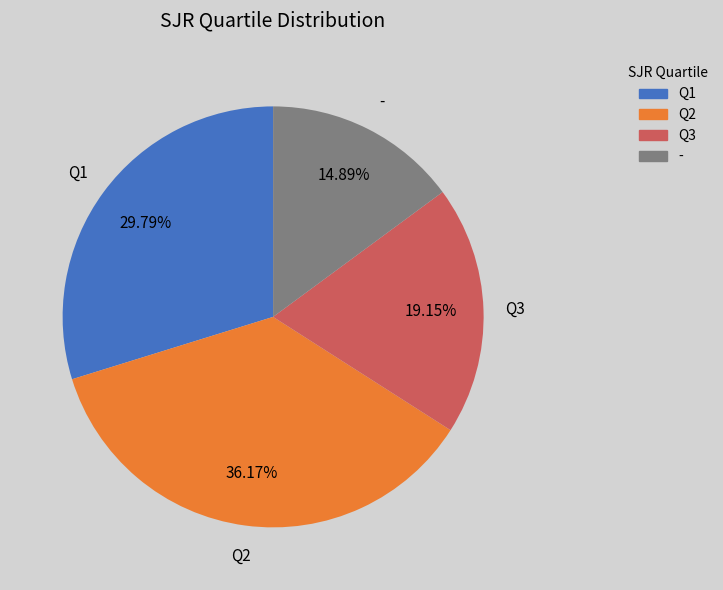

Count the number of slices in the pie.

4